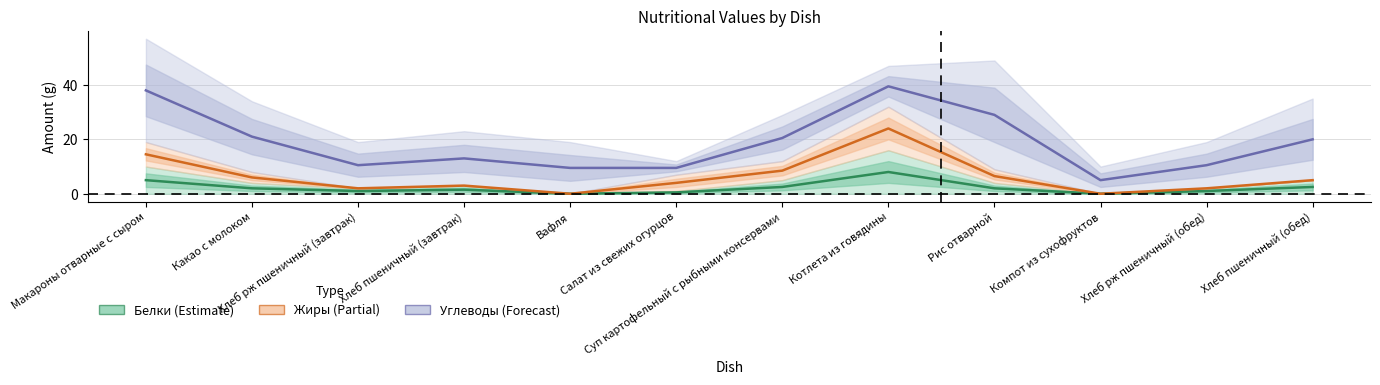

Reading right to left, extract all data points from this chart.

Белки: Хлеб пшеничный (обед)=2.5	Хлеб рж пшеничный (обед)=1.0	Компот из сухофруктов=0.0	Рис отварной=2.0	Котлета из говядины=8.0	Суп картофельный с рыбными консервами=2.5	Салат из свежих огурцов=0.5	Вафля=0.0	Хлеб пшеничный (завтрак)=1.5	Хлеб рж пшеничный (завтрак)=1.0	Какао с молоком=2.0	Макароны отварные с сыром=5.0
Жиры: Хлеб пшеничный (обед)=5.0	Хлеб рж пшеничный (обед)=2.0	Компот из сухофруктов=0.0	Рис отварной=6.5	Котлета из говядины=24.0	Суп картофельный с рыбными консервами=8.5	Салат из свежих огурцов=4.0	Вафля=0.0	Хлеб пшеничный (завтрак)=3.0	Хлеб рж пшеничный (завтрак)=2.0	Какао с молоком=6.0	Макароны отварные с сыром=14.5
Углеводы: Хлеб пшеничный (обед)=20.0	Хлеб рж пшеничный (обед)=10.5	Компот из сухофруктов=5.0	Рис отварной=29.0	Котлета из говядины=39.5	Суп картофельный с рыбными консервами=20.5	Салат из свежих огурцов=9.5	Вафля=9.5	Хлеб пшеничный (завтрак)=13.0	Хлеб рж пшеничный (завтрак)=10.5	Какао с молоком=21.0	Макароны отварные с сыром=38.0